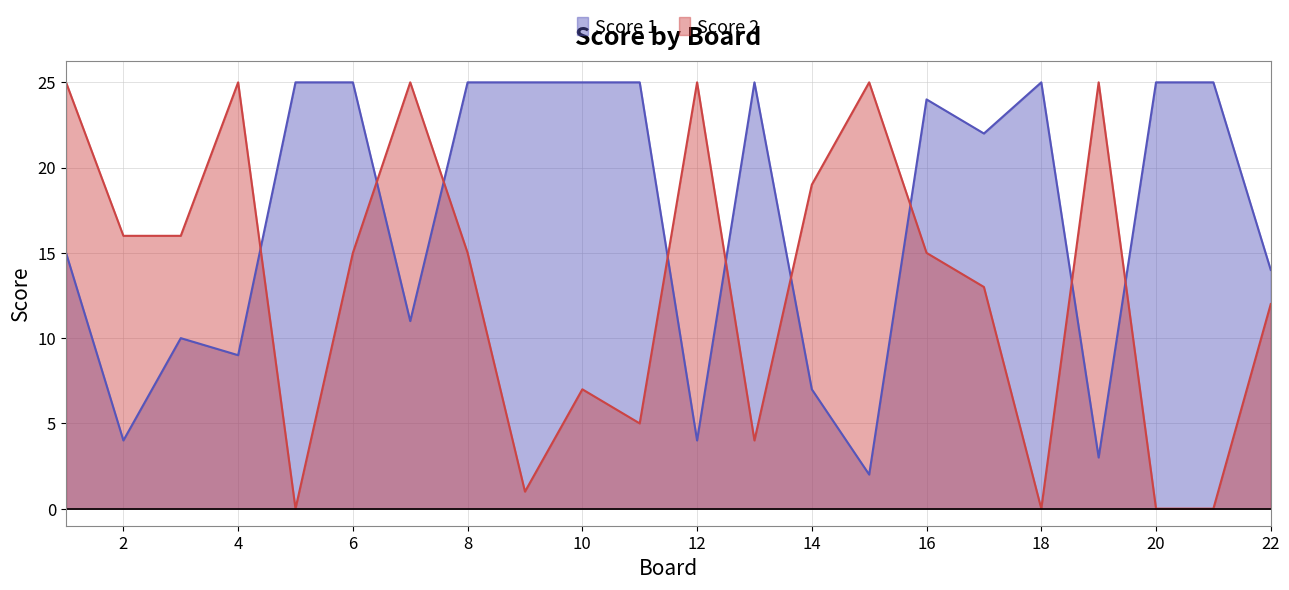

Reading left to right, transcribe all the data shown in this chart.

Score 1: 15	4	10	9	25	25	11	25	25	25	25	4	25	7	2	24	22	25	3	25	25	14
Score 2: 25	16	16	25	0	15	25	15	1	7	5	25	4	19	25	15	13	0	25	0	0	12